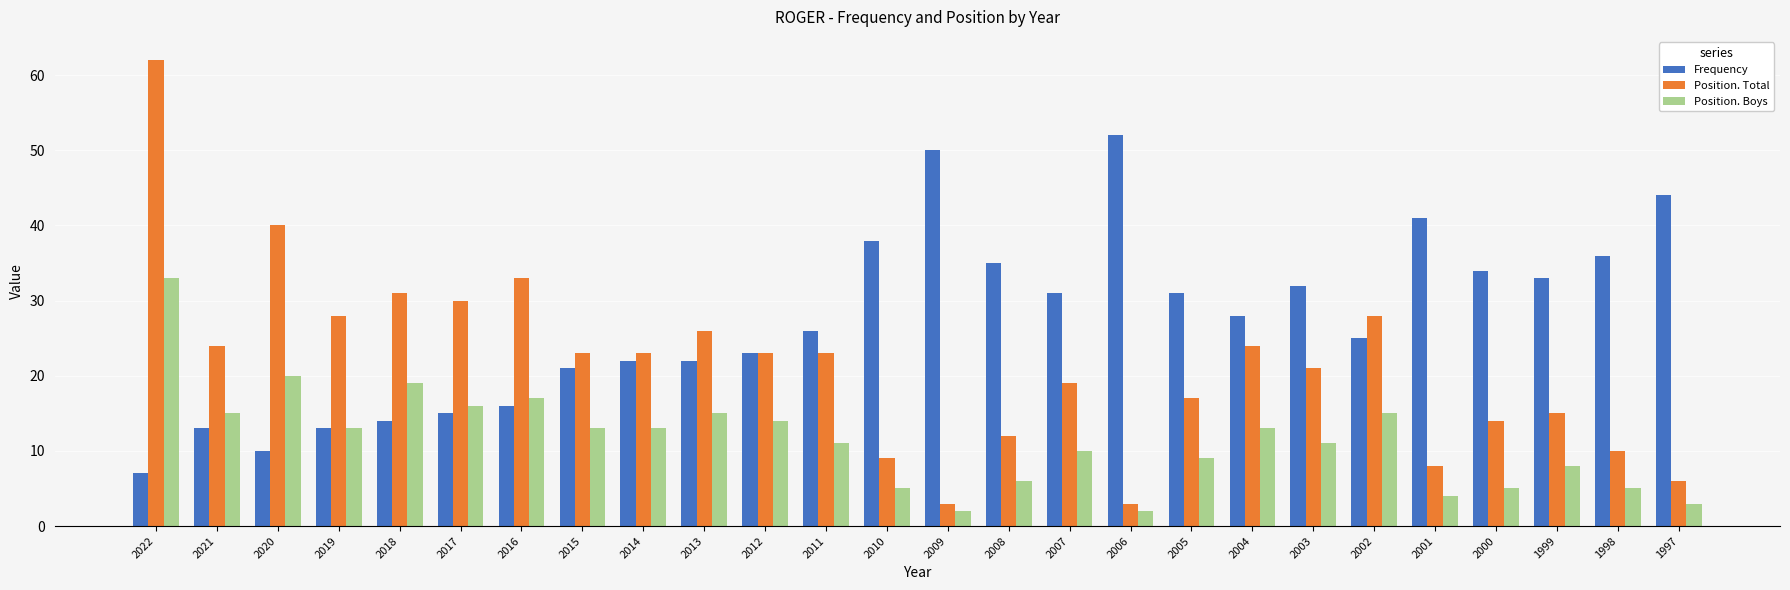

What is the value of the Frequency bar at the 1st from the left?

7